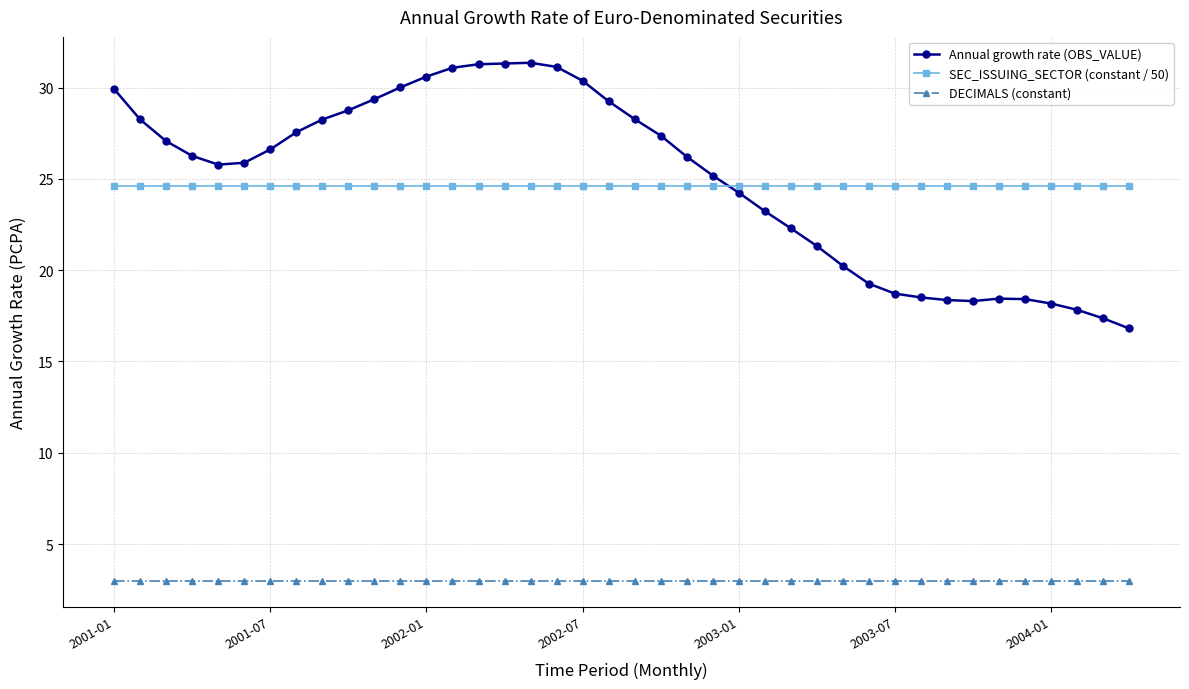

What is the maximum value shown in the chart?

31.4